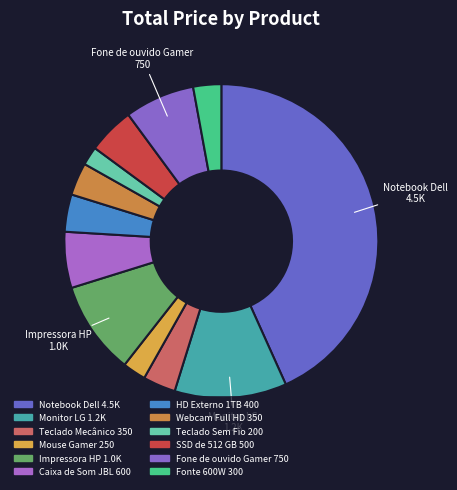

To the nearest percent, what is the average slice percentage?

8%